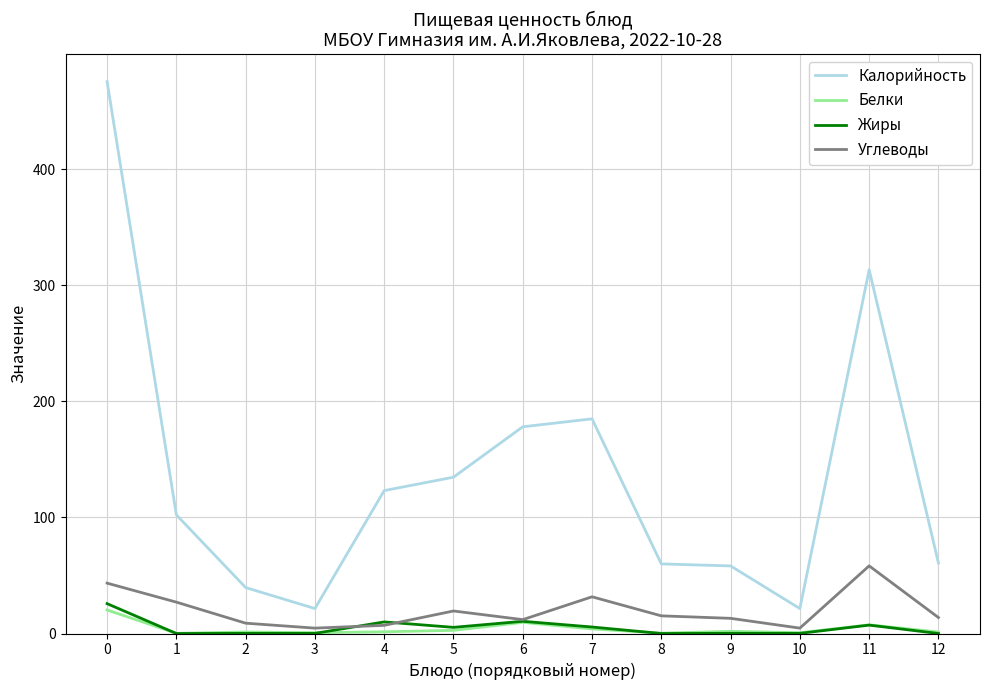

The Калорийность series shows 21.5 at 10. True or false?

True